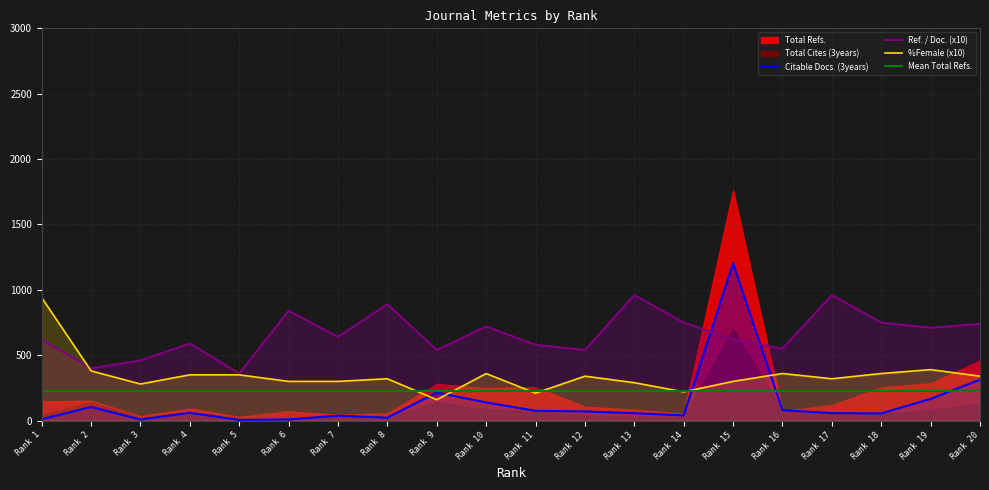

What is the value of the Mean Total Refs. point at the 15th from the left?

230.0